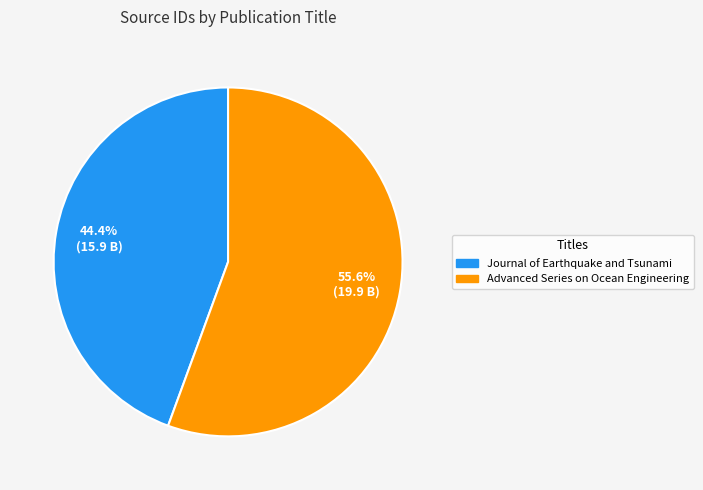

Which category has the biggest portion of the pie?

Advanced Series on Ocean Engineering